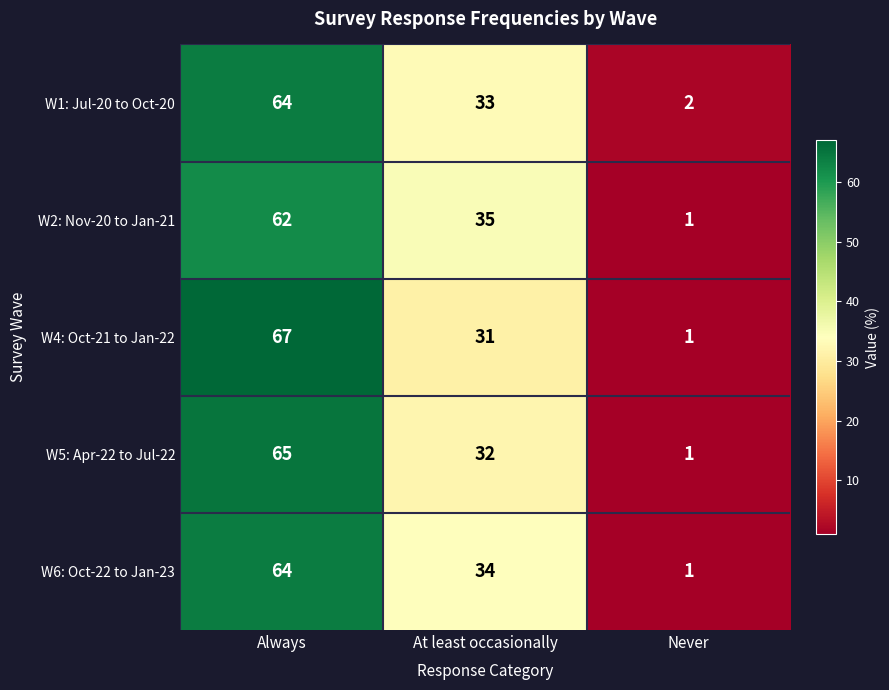

What is the difference between the second highest and minimum values in the W5: Apr-22 to Jul-22 series?

31